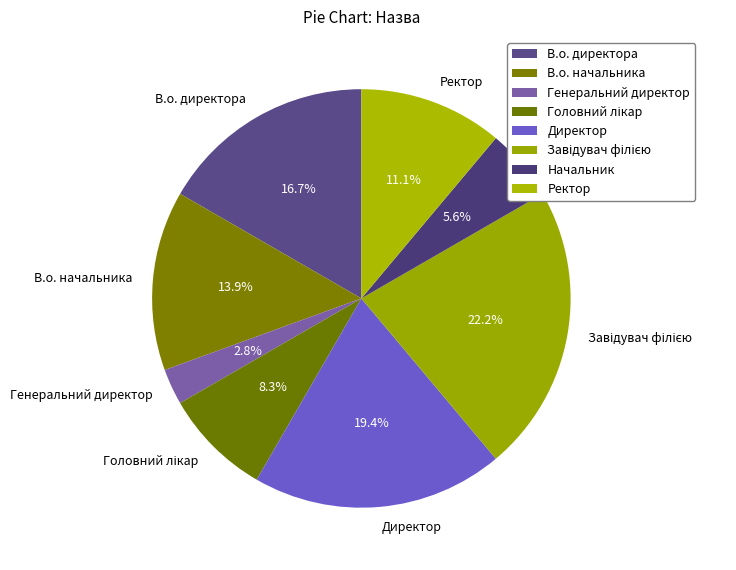

Which slice is the smallest?

Генеральний директор